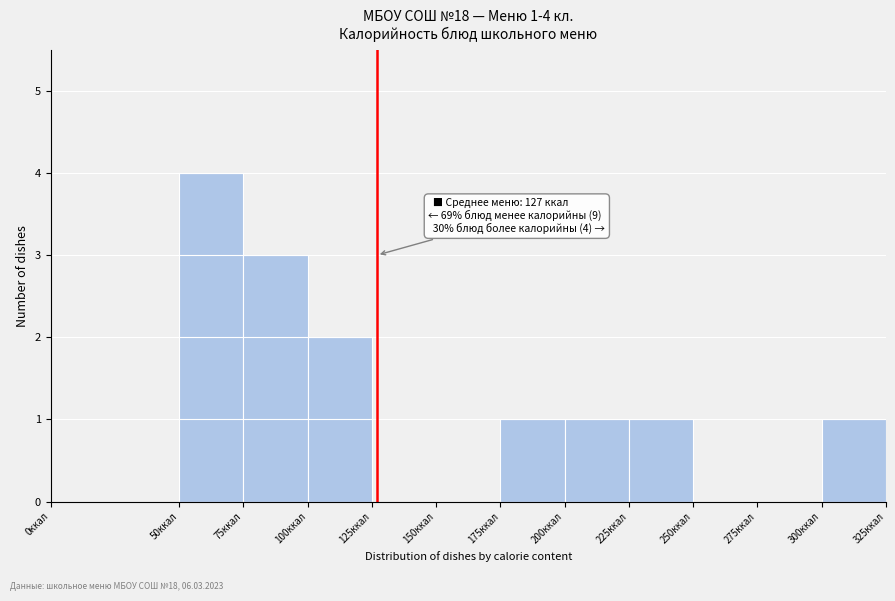

Over which range of the x-axis is the bar tallest?

50 to 75